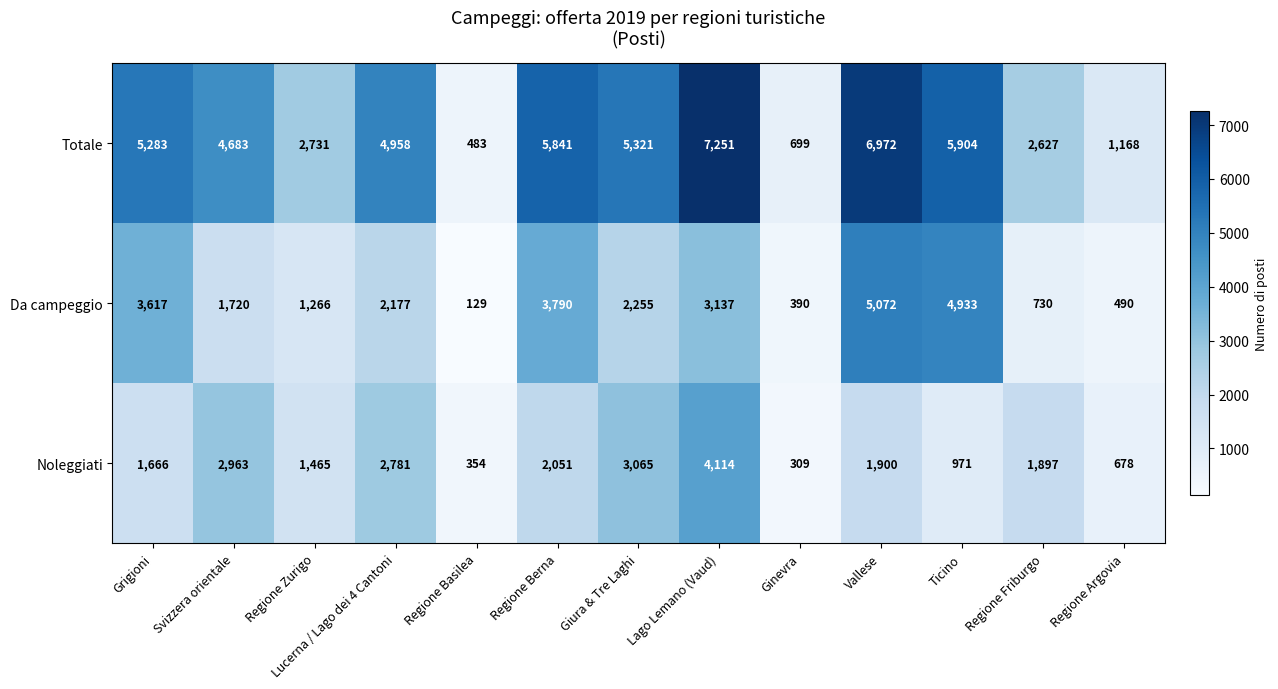

What is the sum of the Da campeggio values at Regione Zurigo and Regione Argovia?

1756